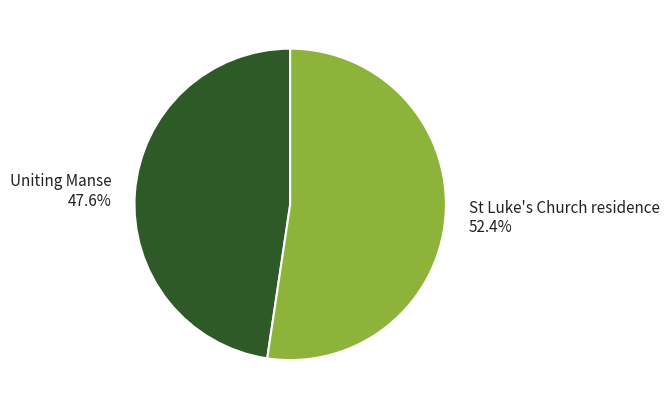

Does Uniting Manse represent more than half of the total?

No